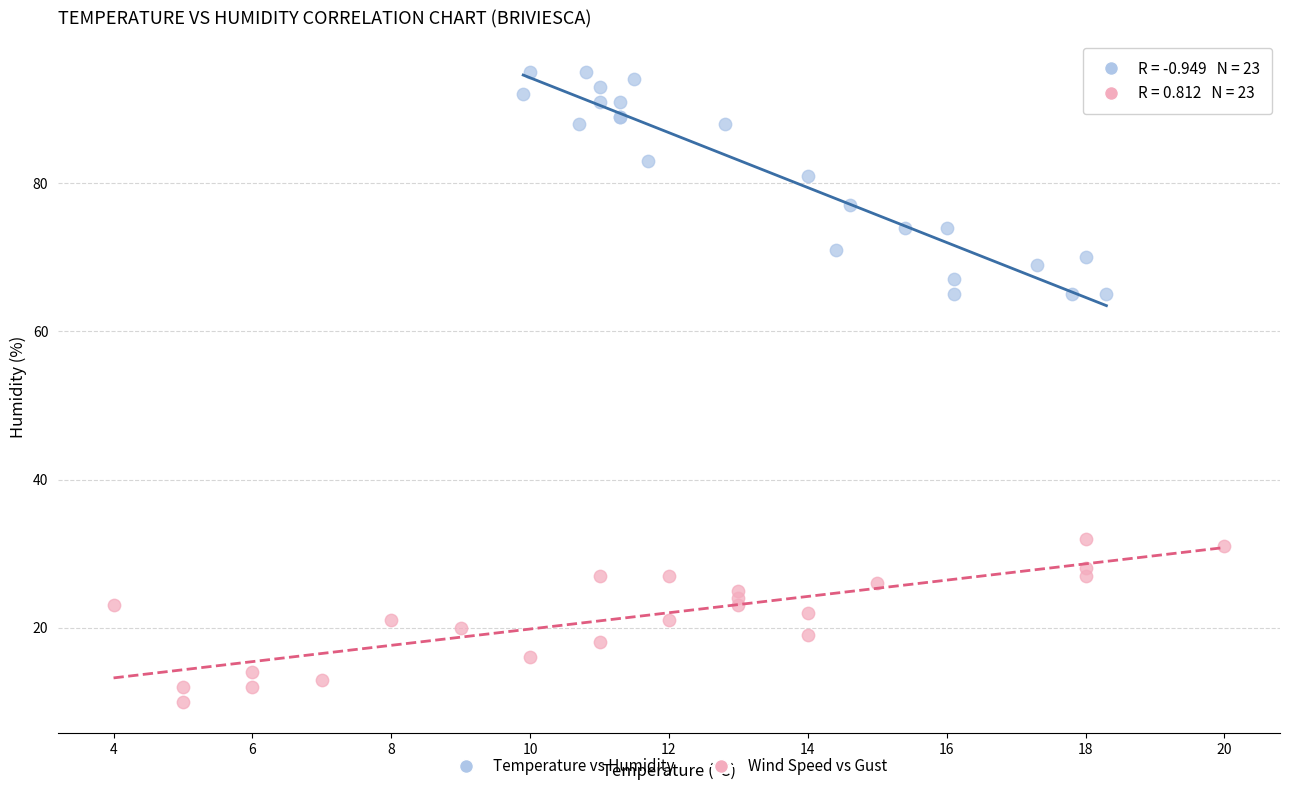

Which series reaches the minimum Y coordinate?

Wind Speed vs Gust